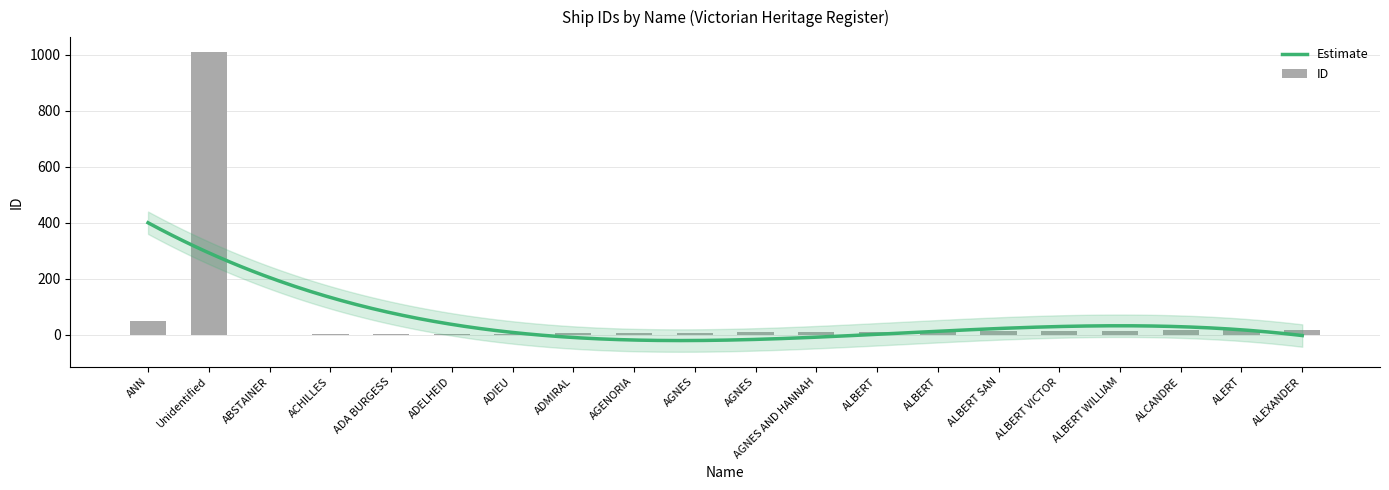

What is the maximum value shown in the chart?

1009